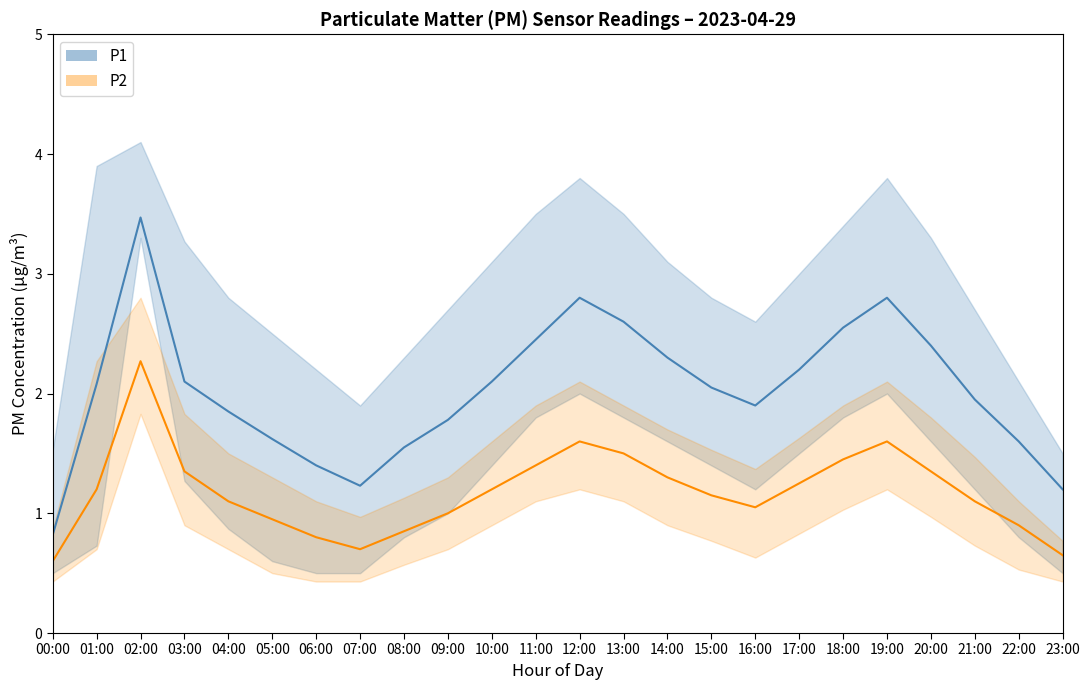

True or false: P1 has a value of 2.2 at 17:00.

True